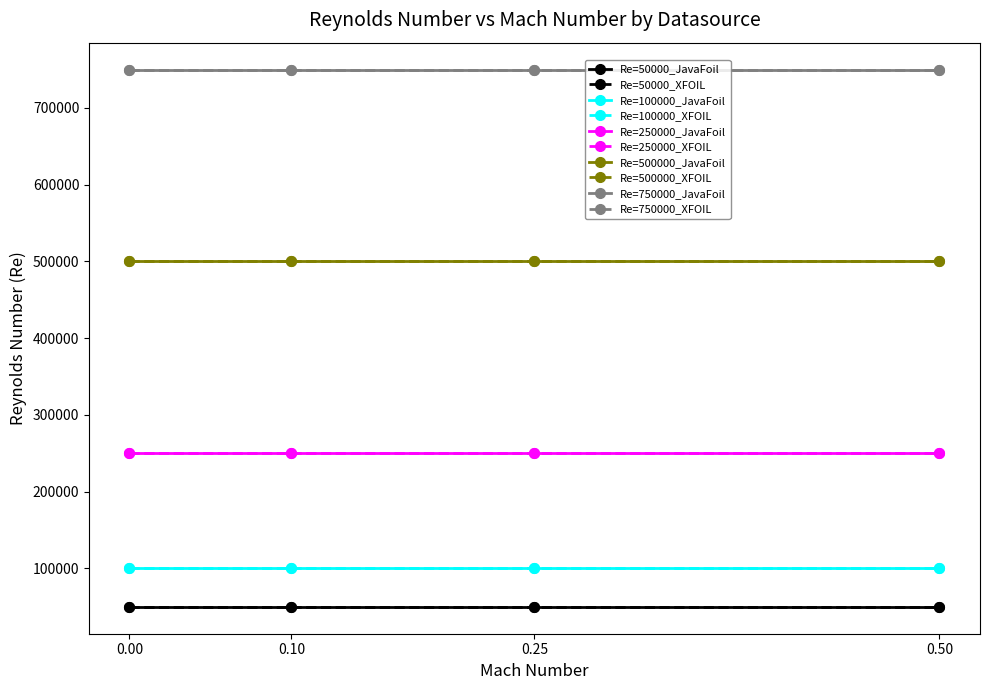

Does the chart display data point markers on the line(s)?

Yes